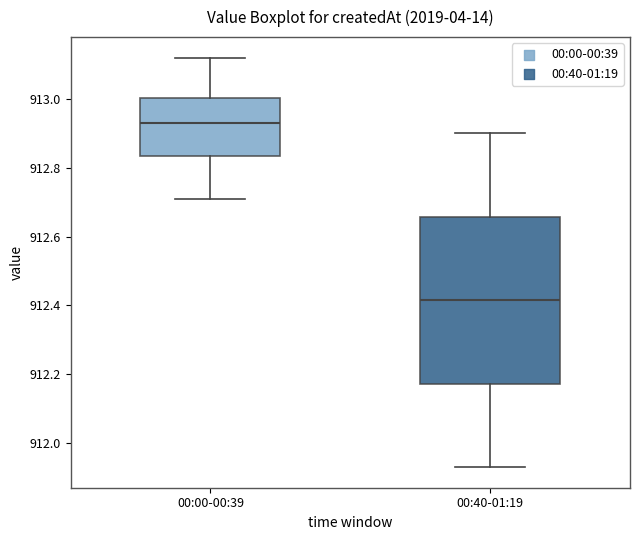

Reading left to right, read every box against the y-axis: the position of its median line, the range the box covers, and the ends of its whiskers. The values are not printed on the chart, so give them approximately, as read against the axis.

00:00-00:39: median 912.94, box 912.84 to 913.00, whiskers 912.72 to 913.12
00:40-01:19: median 912.42, box 912.18 to 912.66, whiskers 911.94 to 912.90